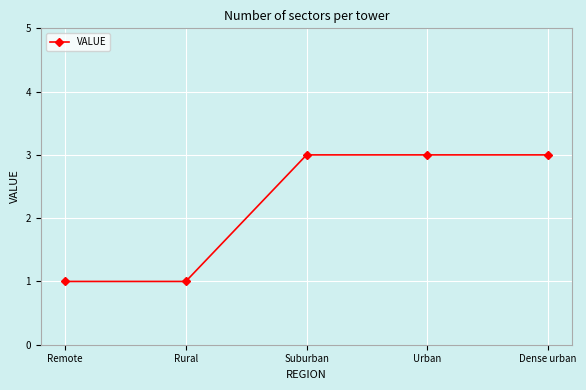

The value at Remote is 1. True or false?

True